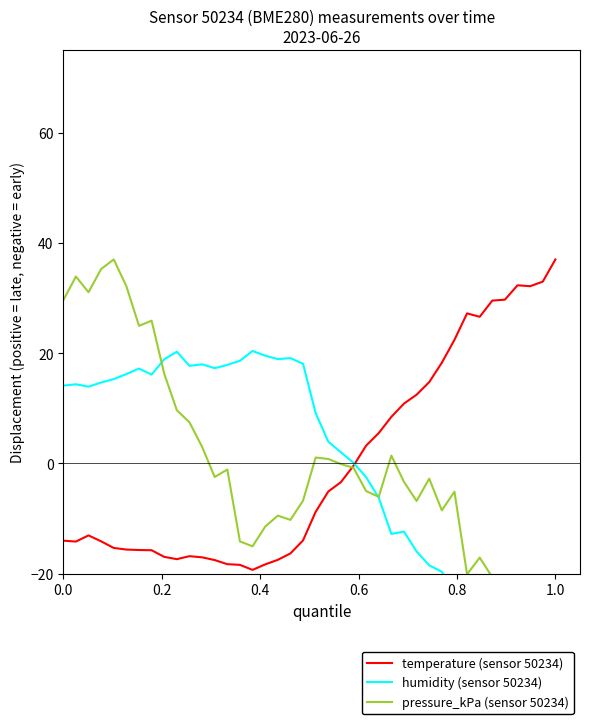

What is the maximum value for temperature (sensor 50234)?

37.0